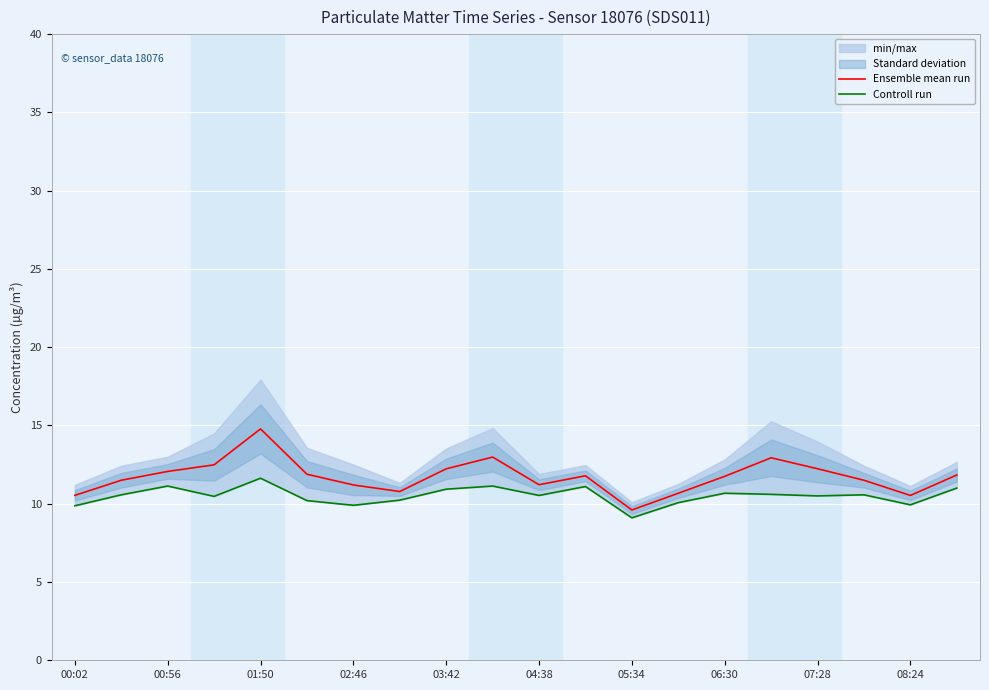

What position from the left is 19?

20